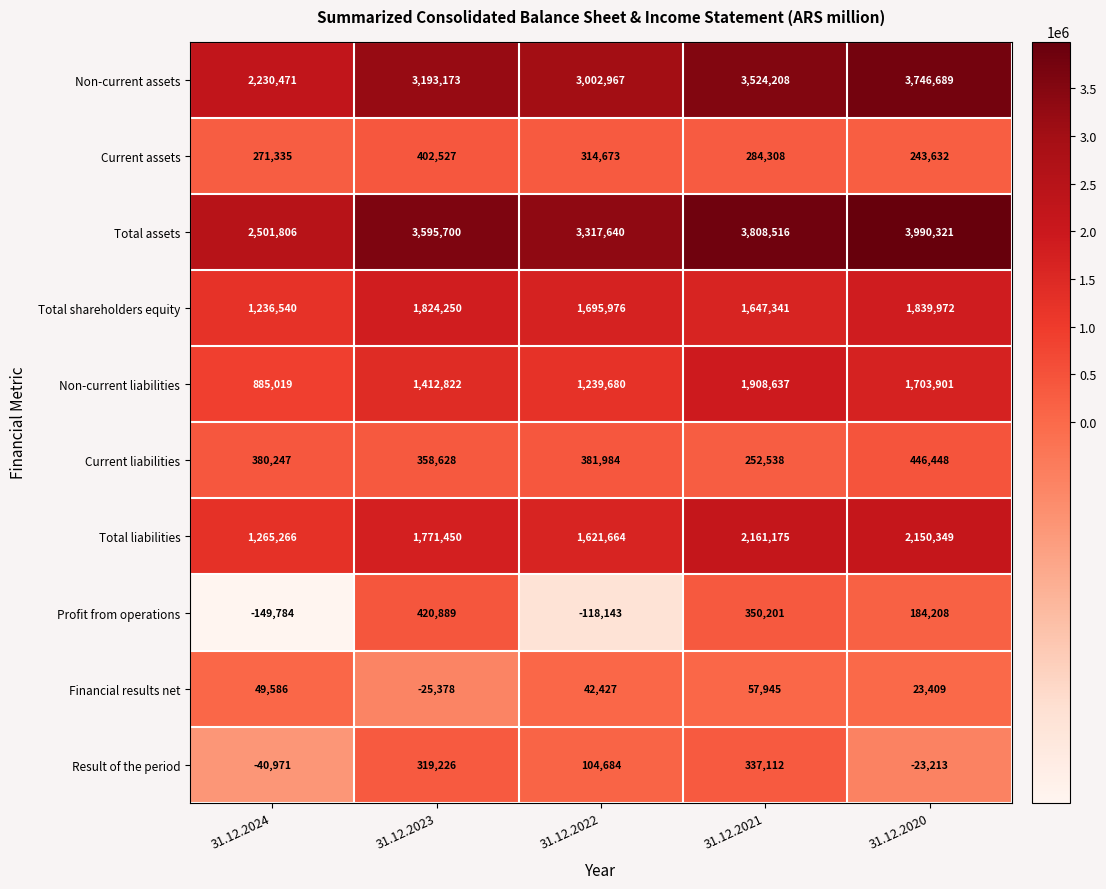

Which series has the widest spread of values?

Non-current assets